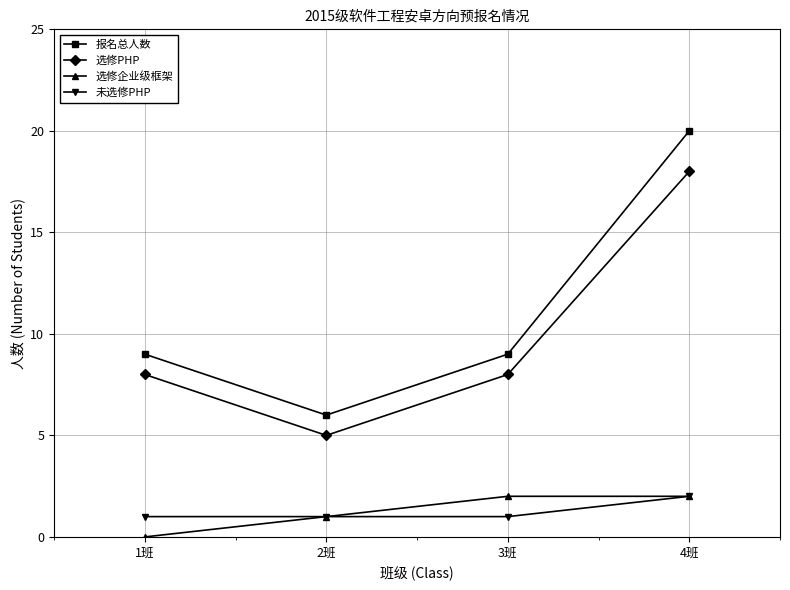

What value does the 选修PHP series have at 1班?

8